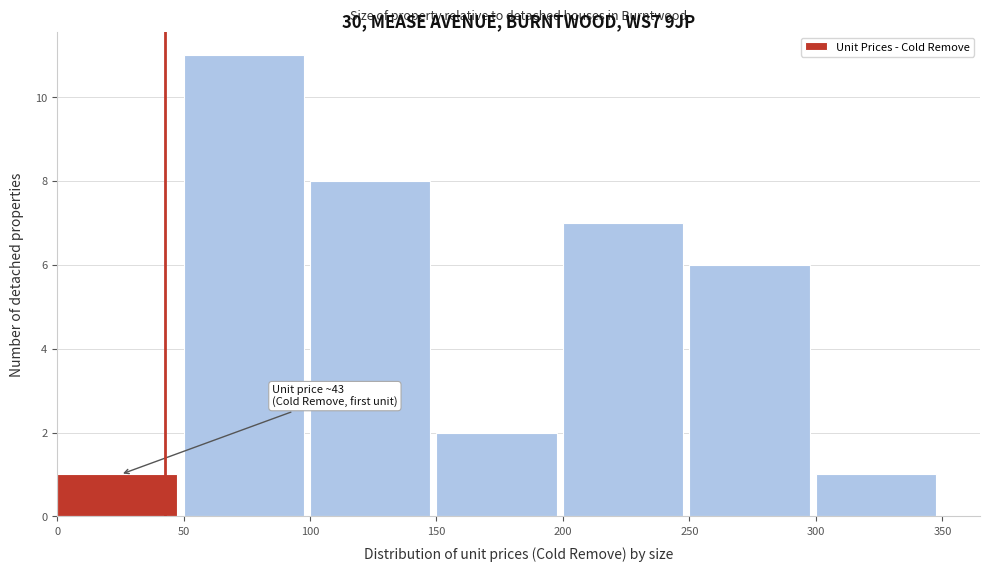

Over which range of the x-axis is the bar tallest?

50 to 100